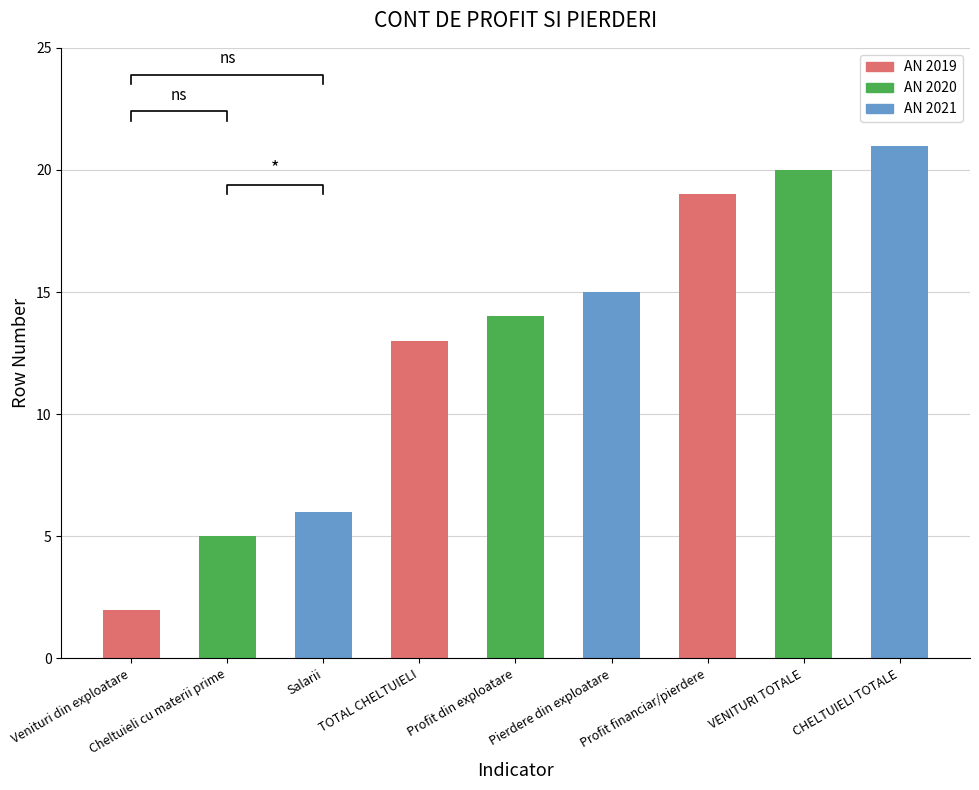

List the labels in order of value, smallest first.

Venituri din exploatare, Cheltuieli cu materii prime, Salarii, TOTAL CHELTUIELI, Profit din exploatare, Pierdere din exploatare, Profit financiar/pierdere, VENITURI TOTALE, CHELTUIELI TOTALE